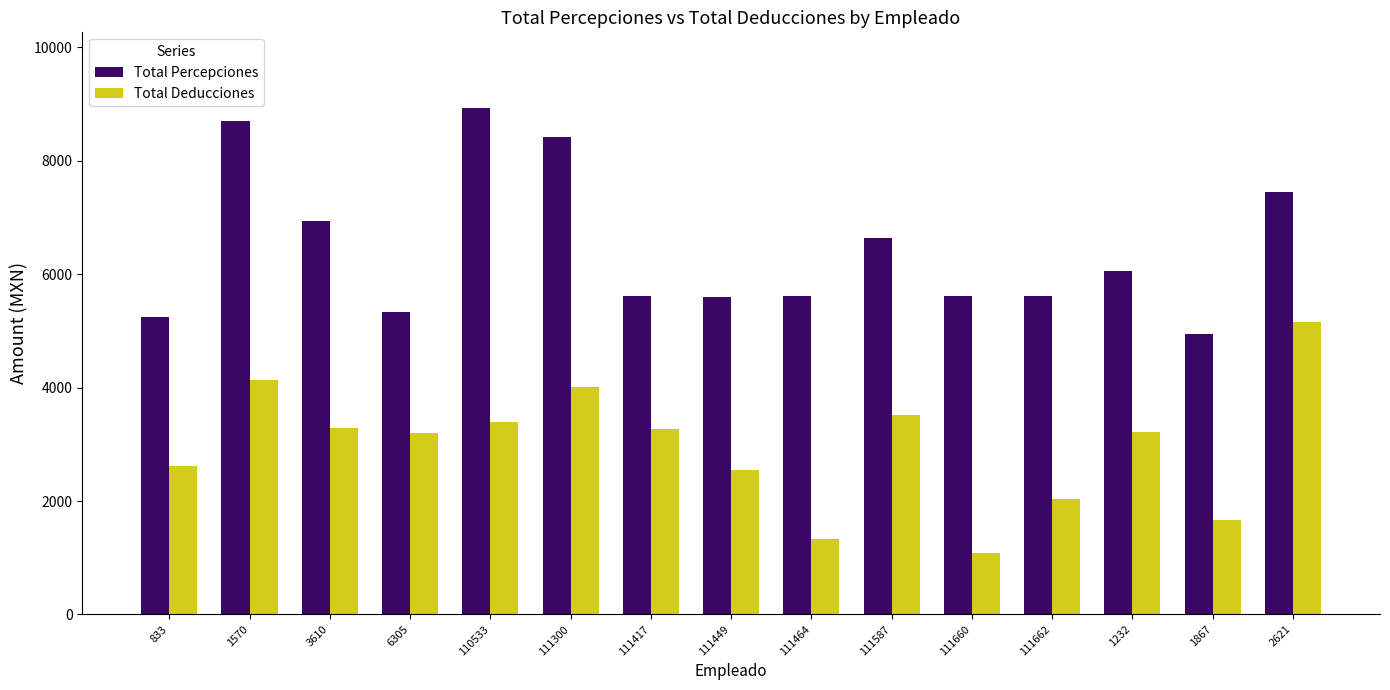

Which series has the largest total across all categories?

Total Percepciones